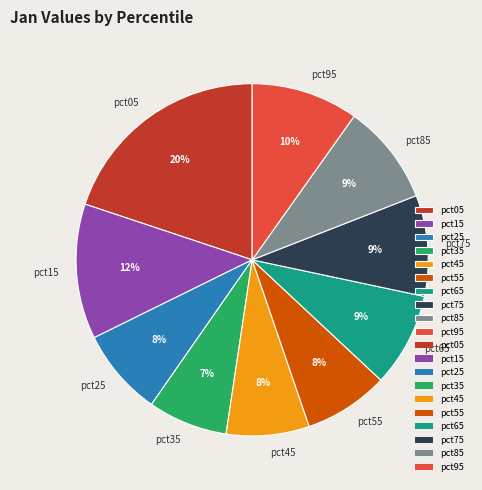

Is pct65 the majority of the pie?

No